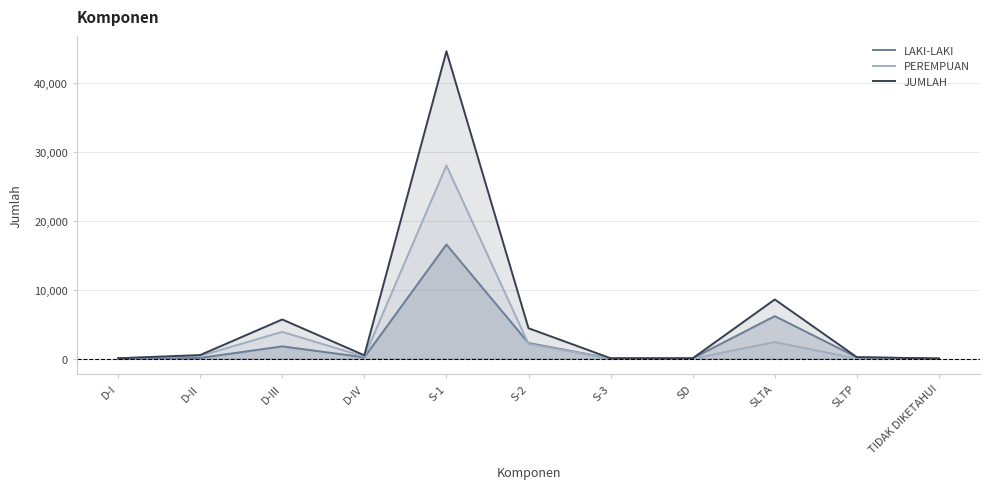

Which series has the largest total across all categories?

JUMLAH